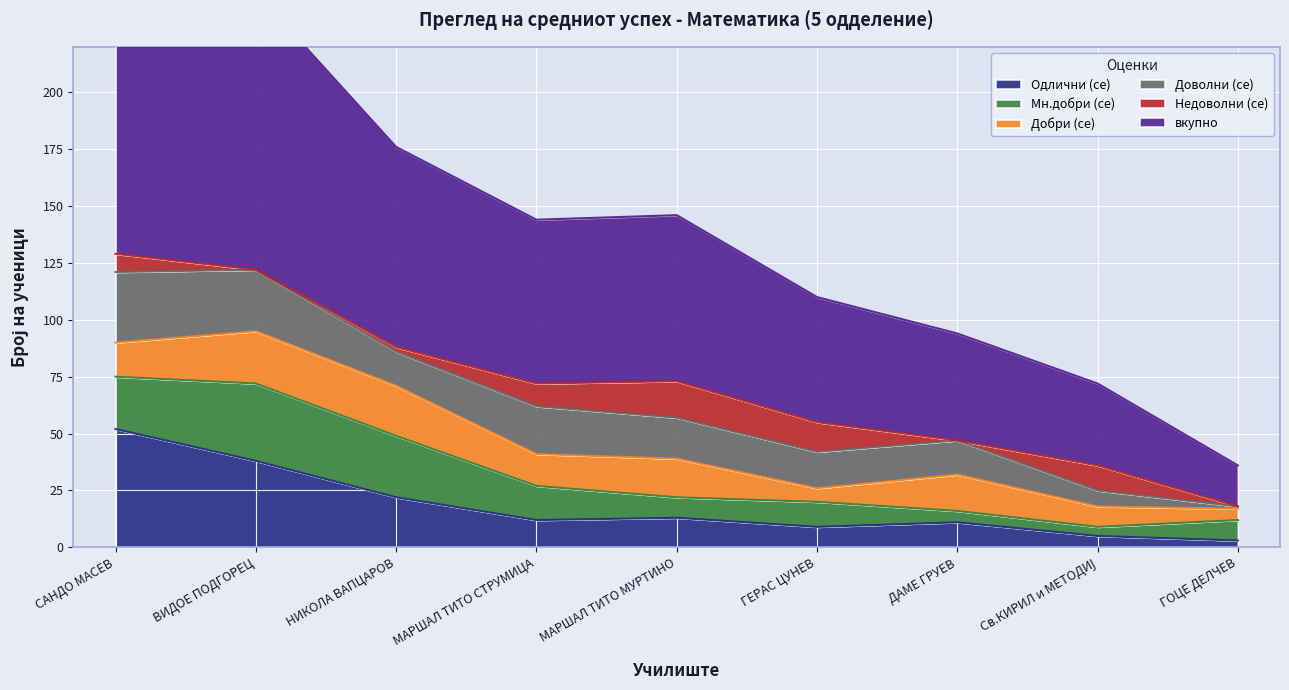

How many times do Мн.добри (се) and Недоволни (се) cross each other?

4